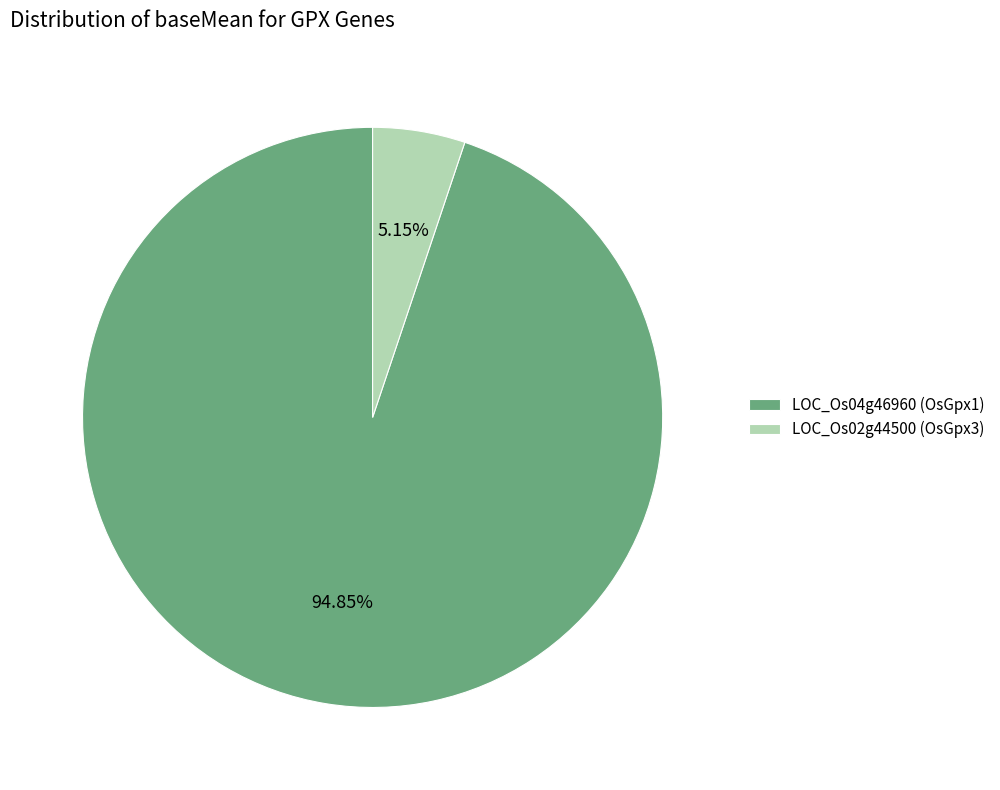

What is the ratio of the value at LOC_Os04g46960 (OsGpx1) to the value at LOC_Os02g44500 (OsGpx3)?

18.4